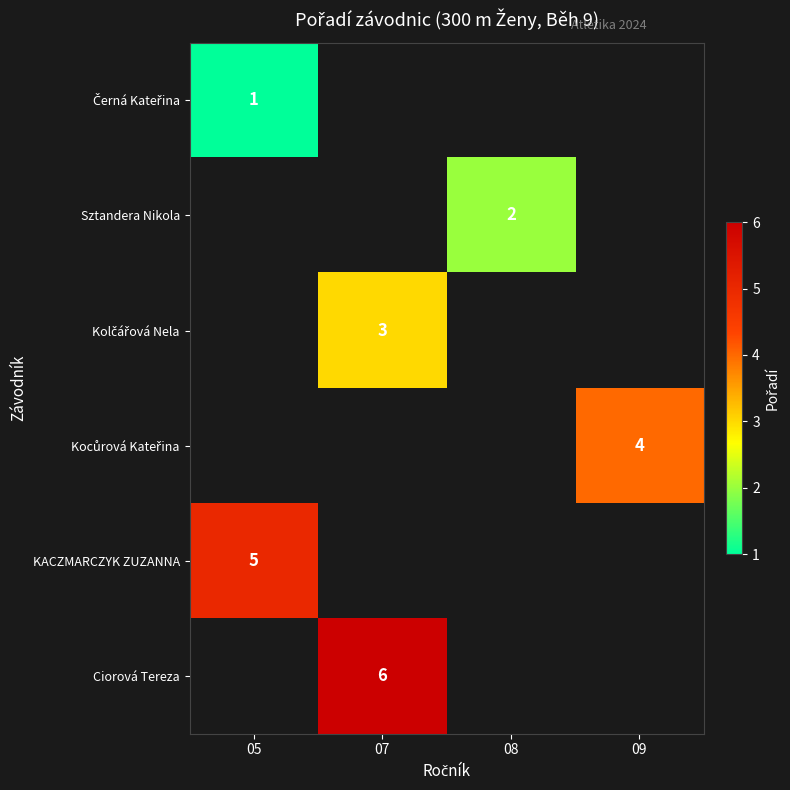

Which has a higher value, 05 or 09?

09